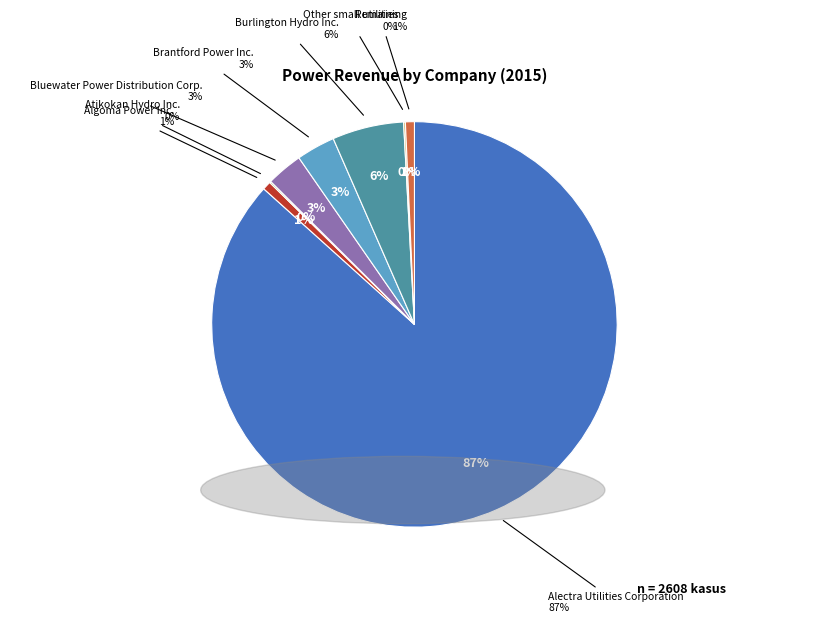

Is it true that Atikokan Hydro Inc. is 1% of the pie?

False